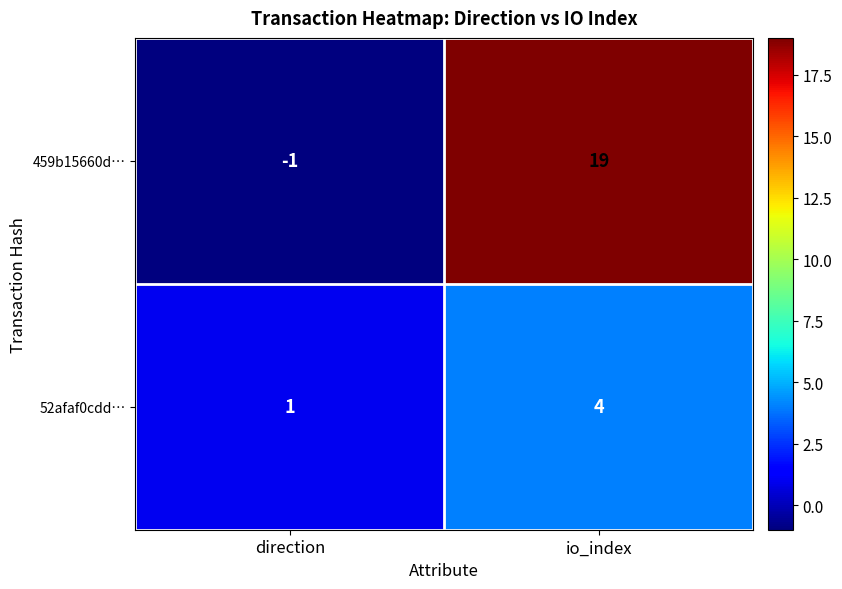

What is the difference between the highest and lowest values at io_index?

15